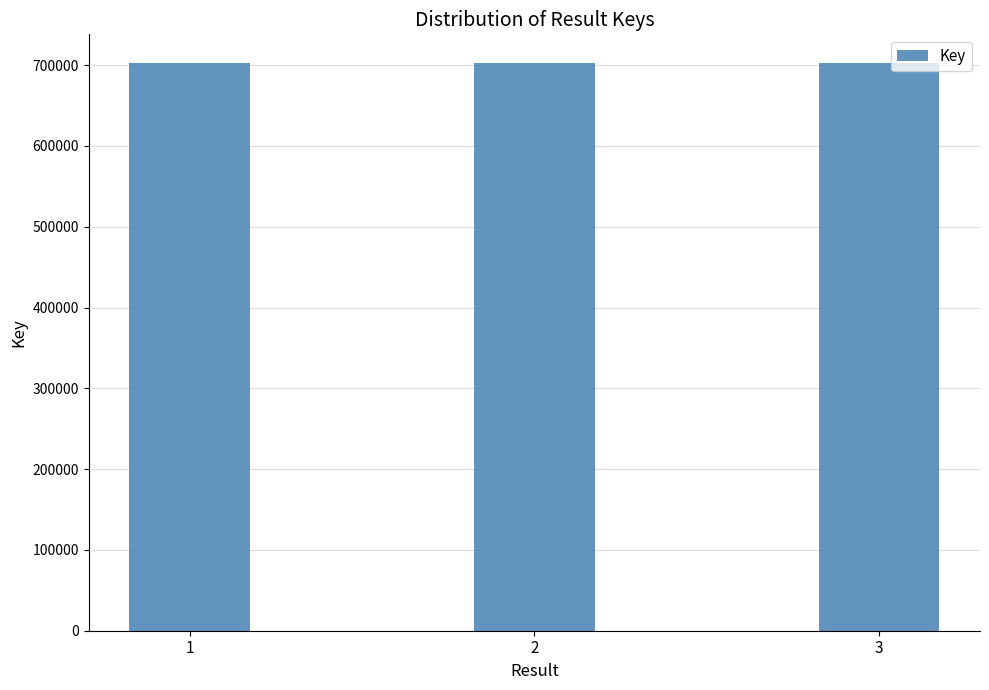

What is the ratio of the value at 3 to the value at 2?

1.0